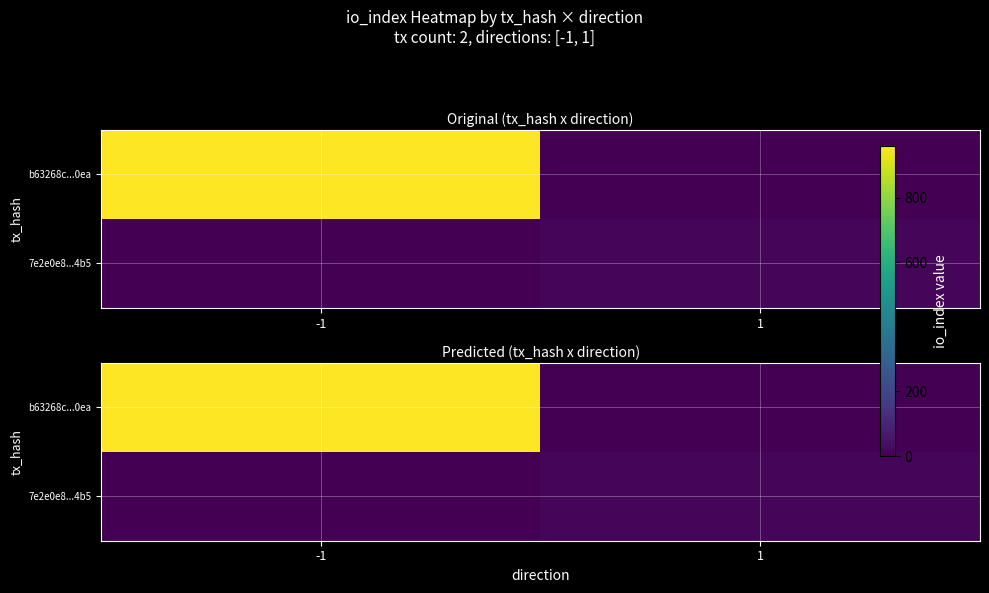

Between -1 and 1, which series saw the biggest shift?

b63268c...0ea